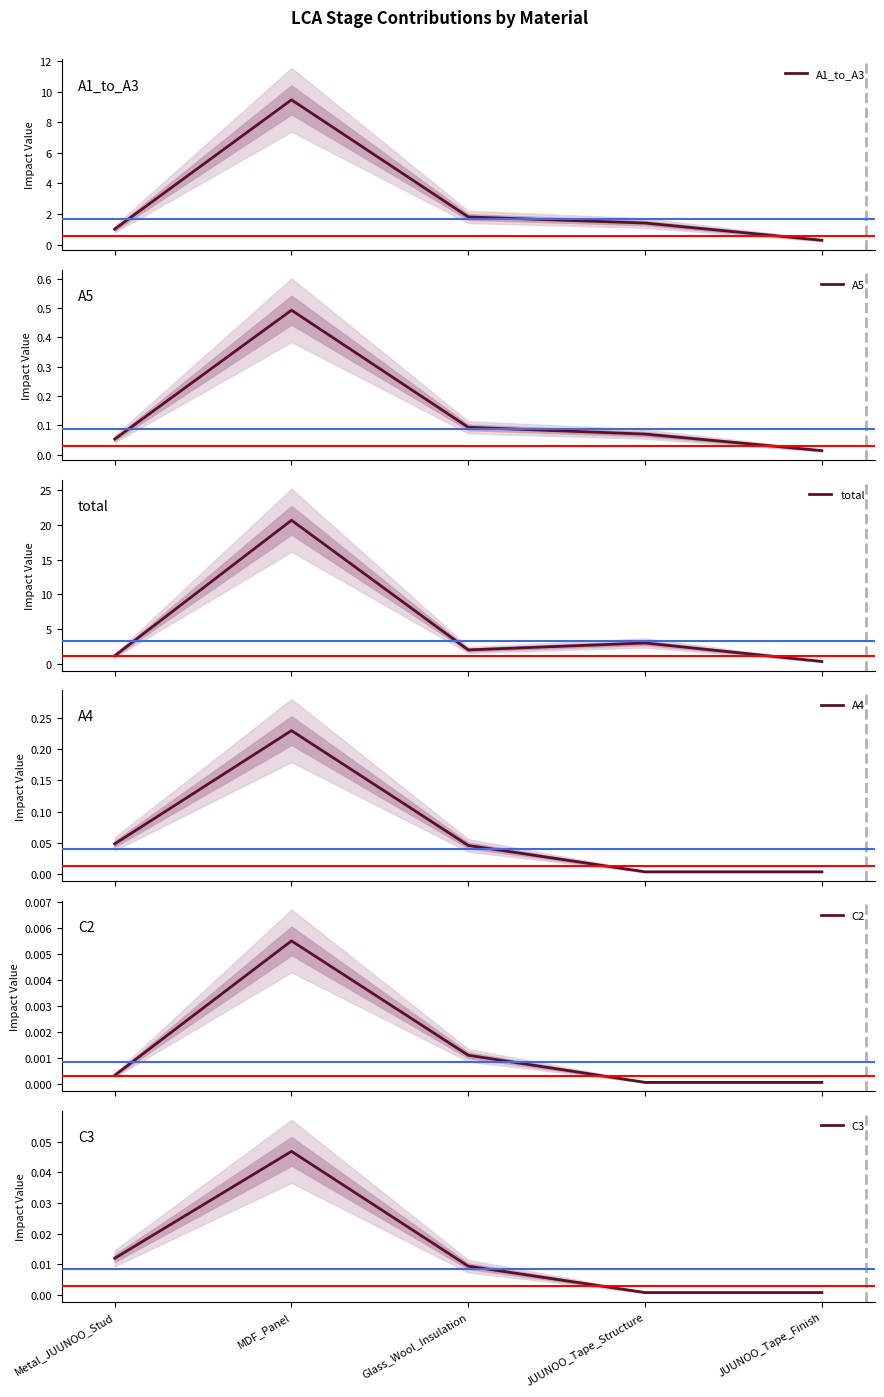

The value of A1_to_A3 at Metal_JUUNOO_Stud is 0.6. True or false?

False